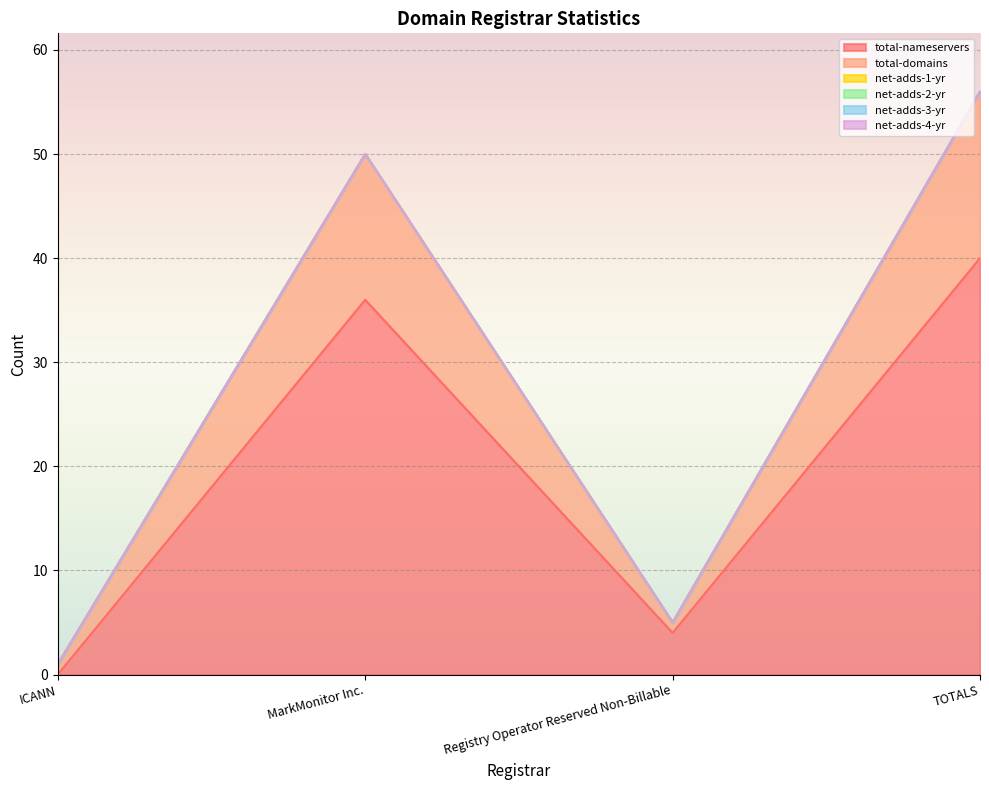

List the series in order of their peak value, highest first.

total-nameservers, total-domains, net-adds-1-yr, net-adds-2-yr, net-adds-3-yr, net-adds-4-yr